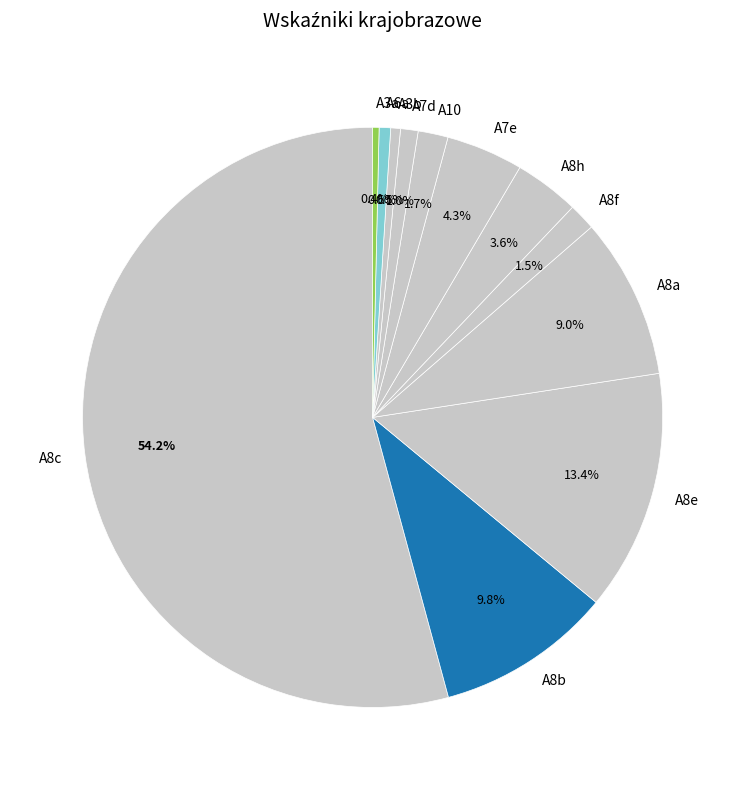

Does A8c account for over 50% of the chart?

Yes